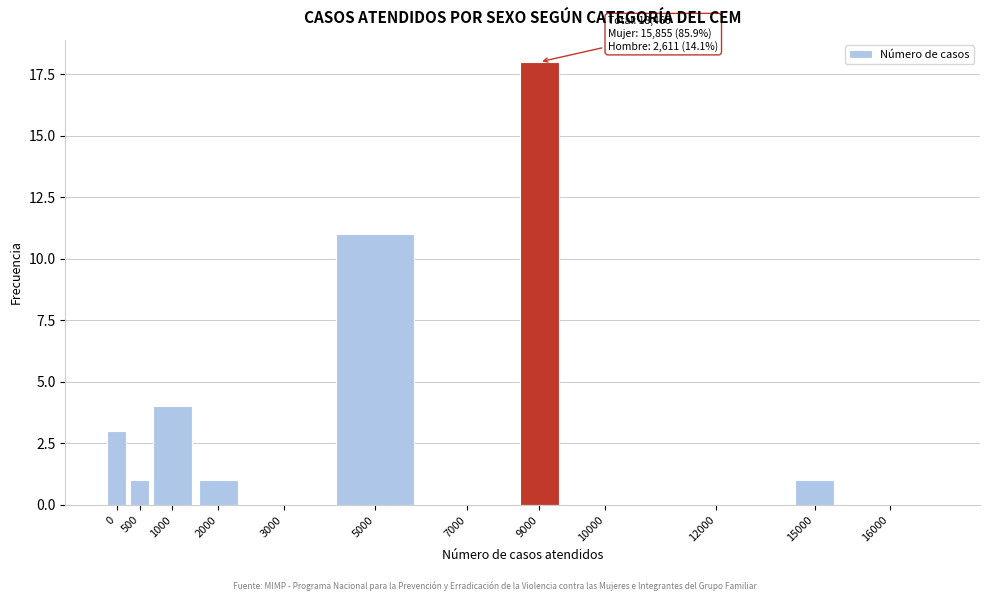

Reading left to right, list all the values displayed in this chart.

0=3	500=1	1000=4	2000=1	3000=0	5000=11	7000=0	9000=18	10000=0	12000=0	15000=1	16000=0